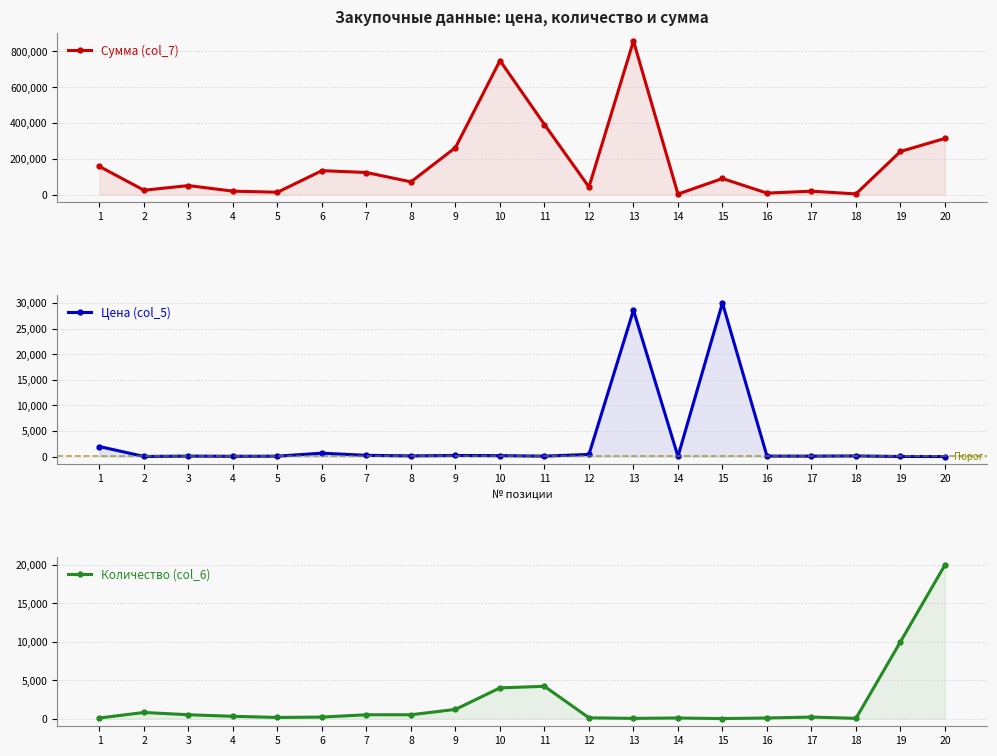

Which has a higher value, 16 or 3?

3